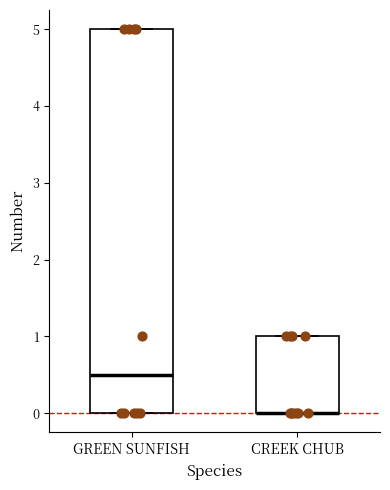

Reading left to right, transcribe this box plot: for each box, give where its median line is, the range the box spans, and where its two whiskers end, as read against the y-axis. The values are not printed on the chart, so give them approximately, as read against the axis.

GREEN SUNFISH: median 0.5, box 0.0 to 5.0, whiskers 0.0 to 5.0
CREEK CHUB: median 0.0 (drawn on the box's lower edge), box 0.0 to 1.0, whiskers 0.0 to 1.0